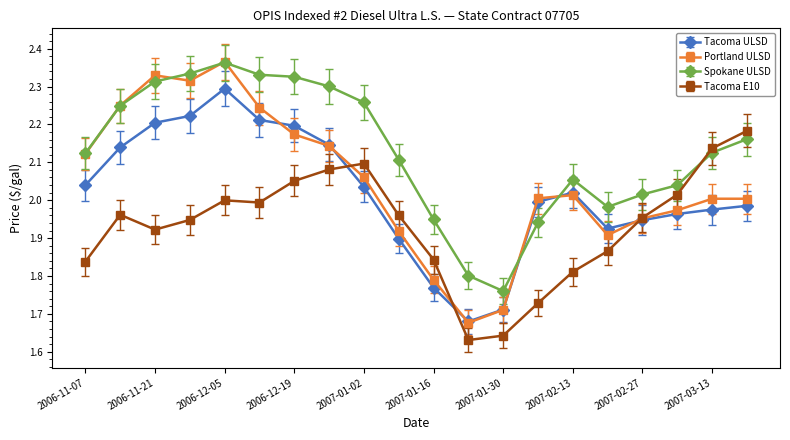

List the series in order of their overall mean, lowest first.

Tacoma E10, Tacoma ULSD, Portland ULSD, Spokane ULSD